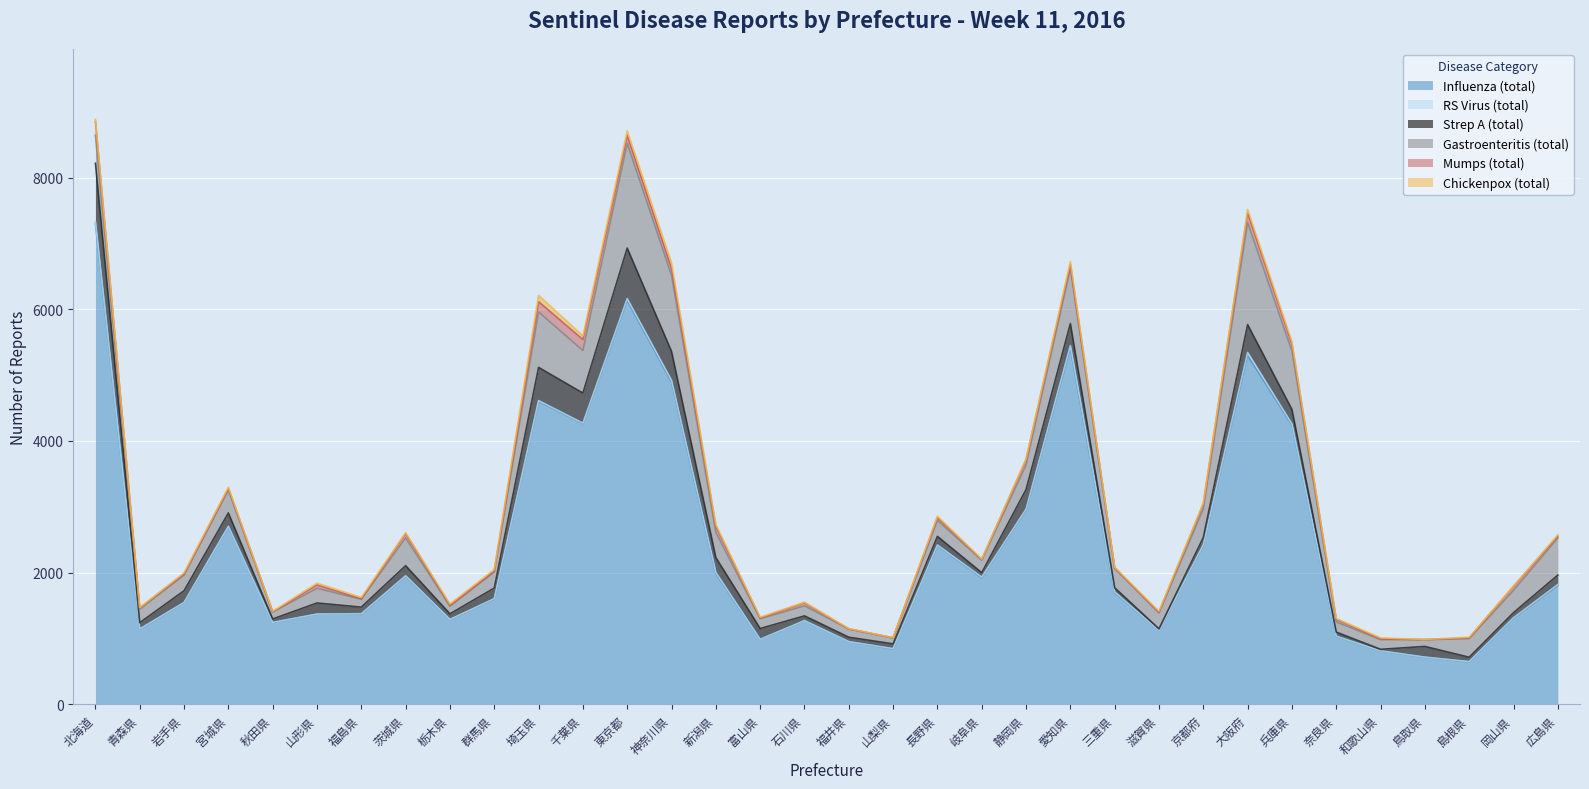

What is the difference between the maximum and minimum values in the Influenza (total) series?

6658